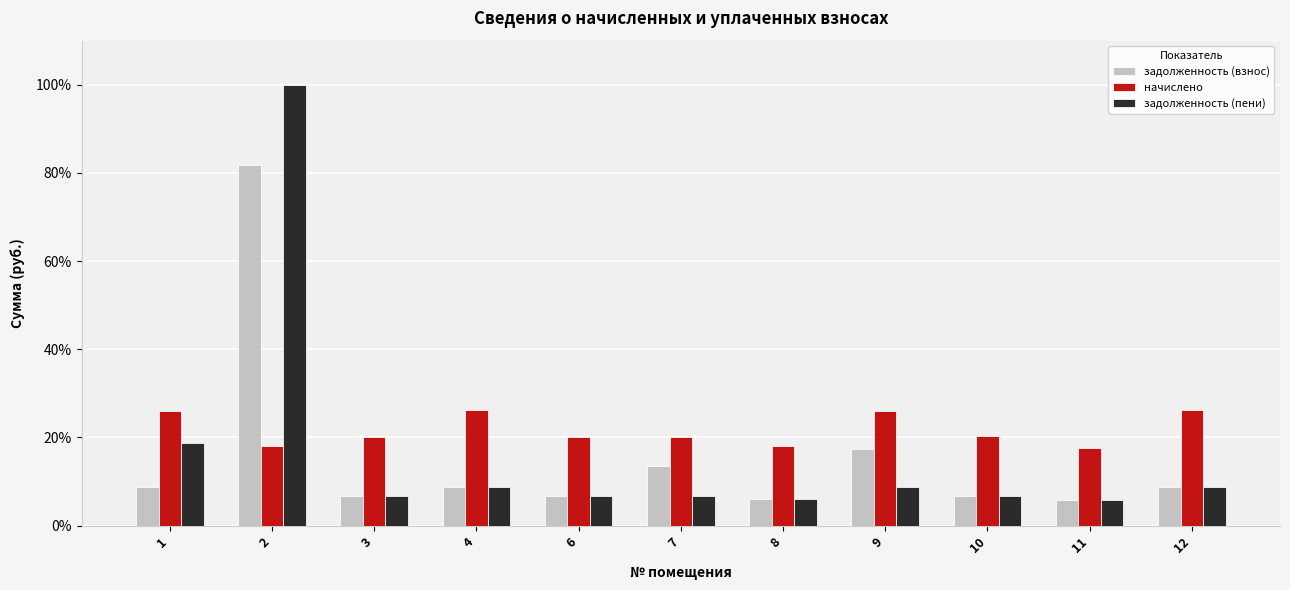

What is the difference between the задолженность (взнос) values at 2 and 4?

73.2